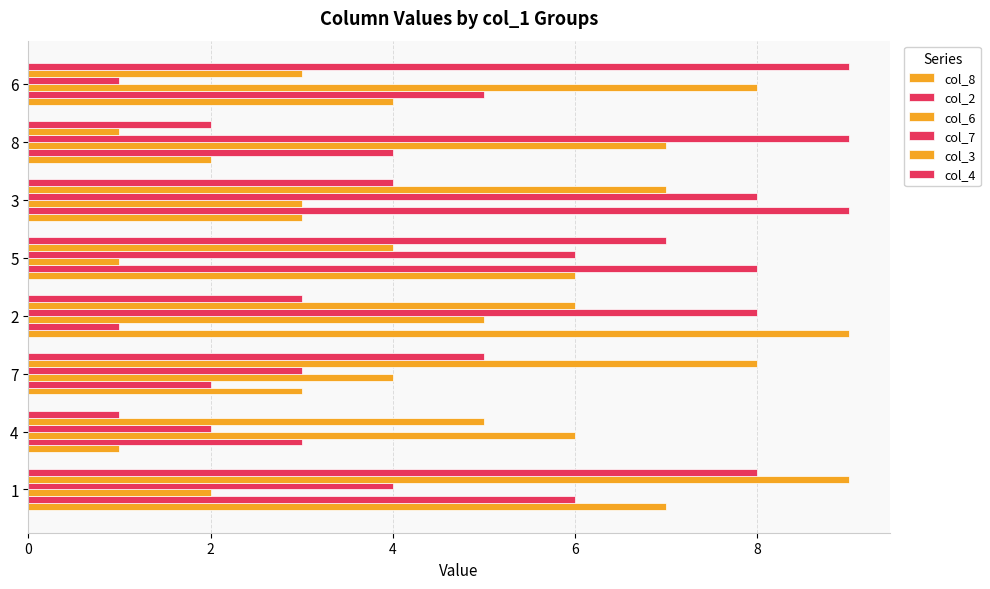

What is the difference between the second highest and second lowest values in the col_4 series?

6